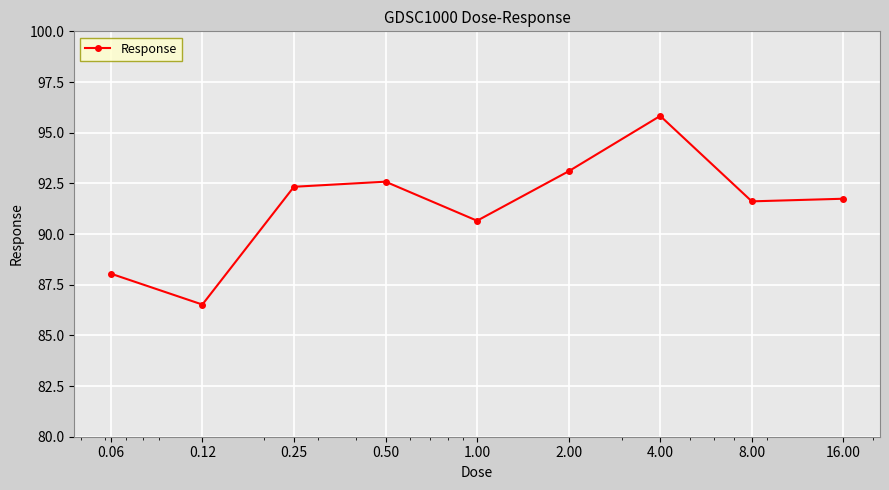

Reading left to right, what are all the values shown in this chart?

88.0	86.5	92.3	92.6	90.7	93.1	95.8	91.6	91.7